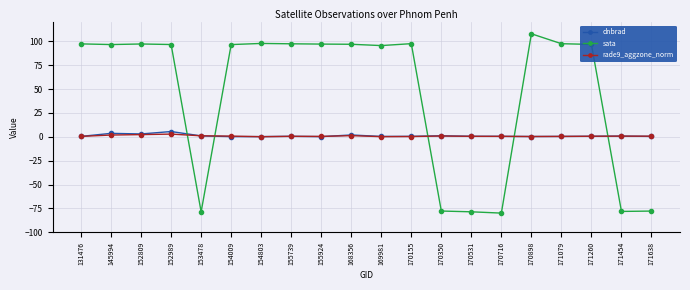

True or false: dnbrad and sata cross at least once.

True